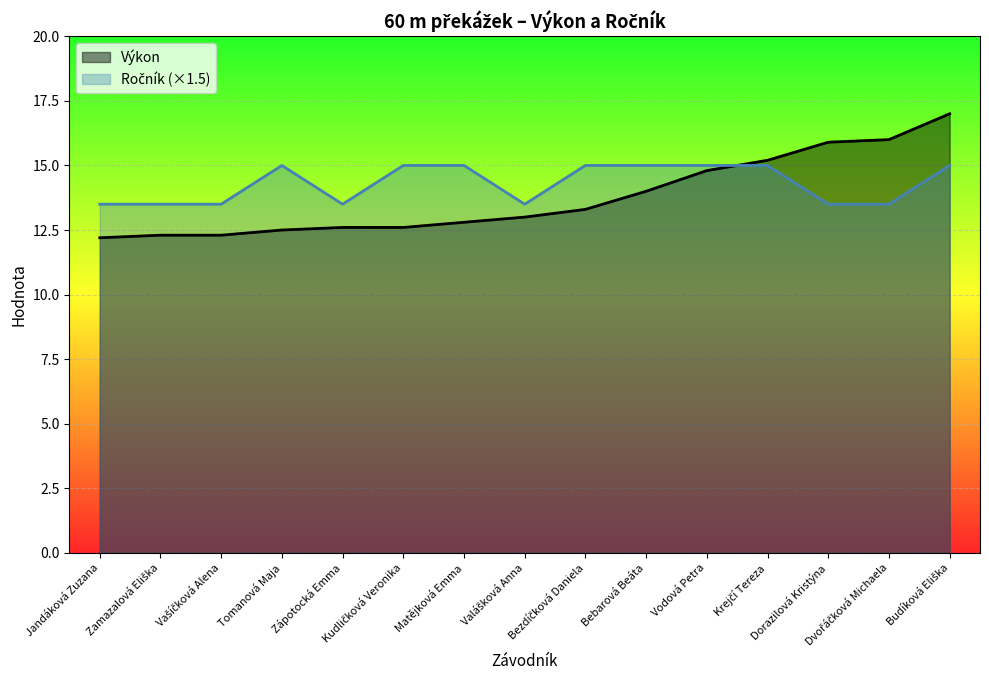

Count the number of data series in this chart.

2